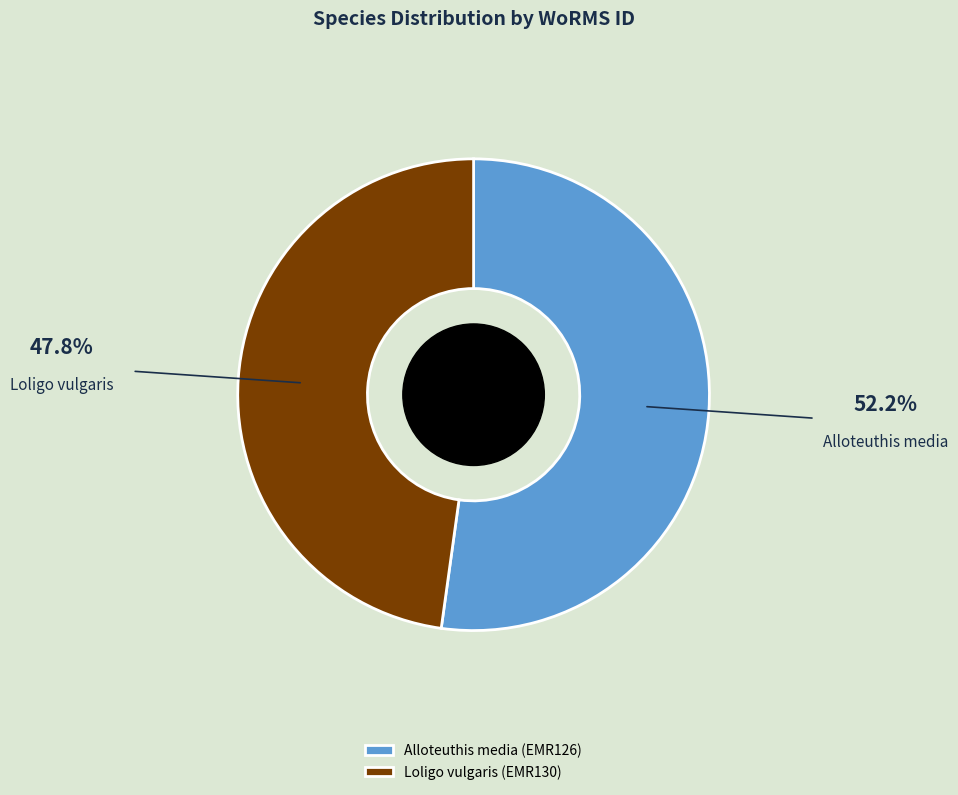

How many slices are in this pie chart?

2